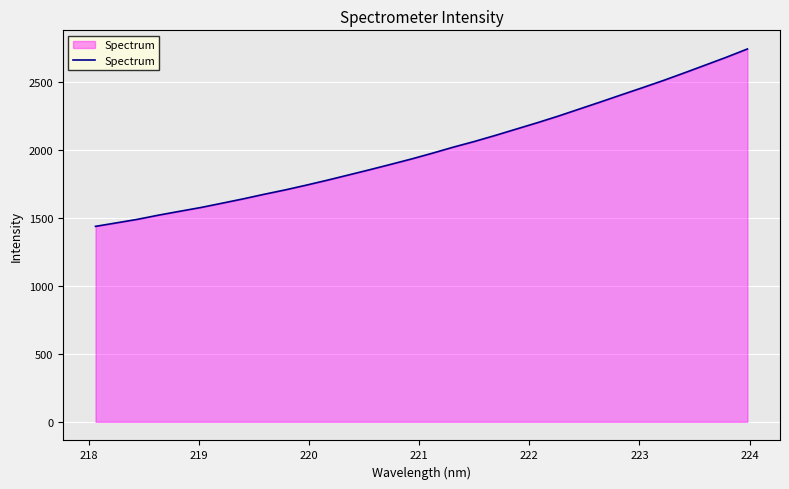

What is the difference between the maximum and second lowest values?

1279.2